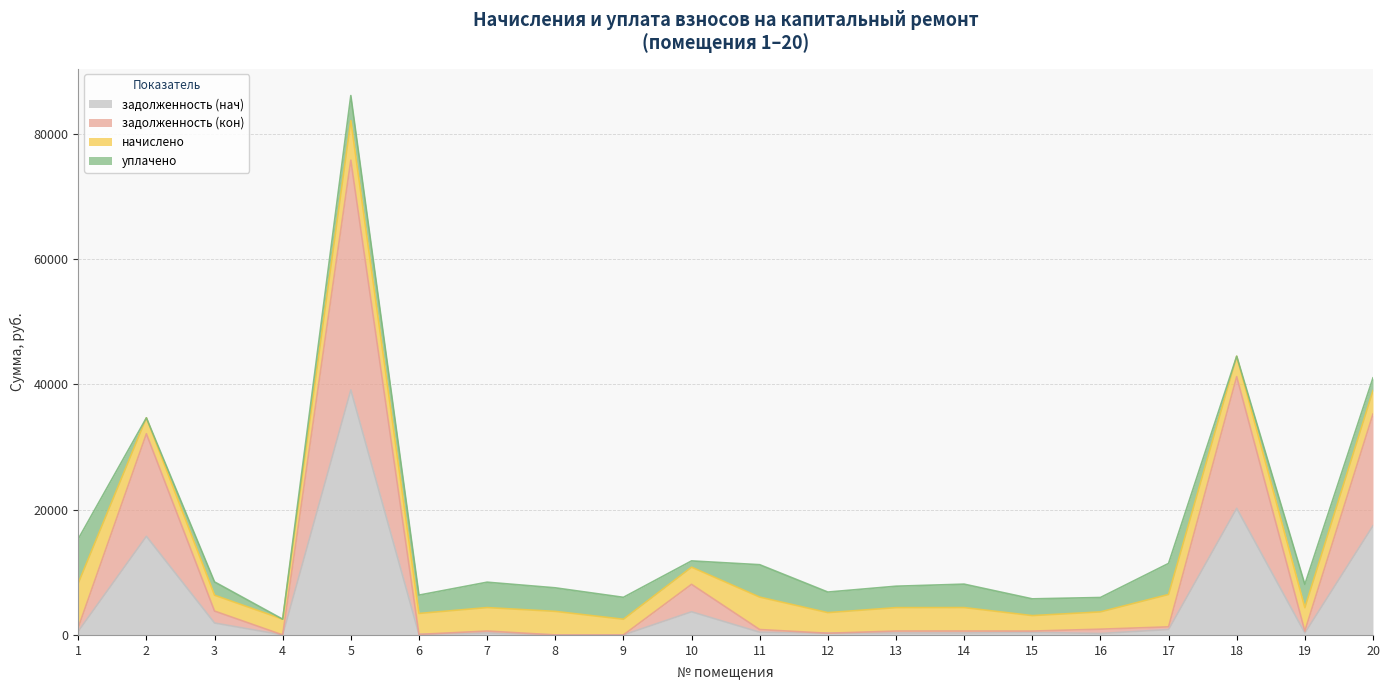

Between 8 and 17, which is larger?

17